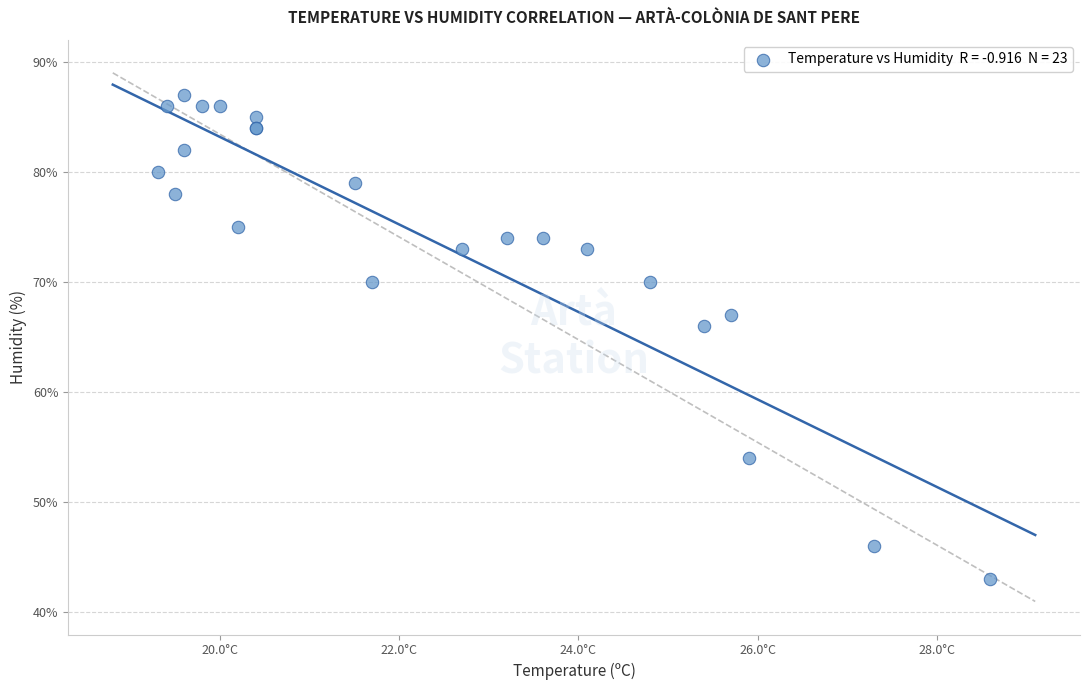

What Y value in the scatter plot is closest to 65?

66